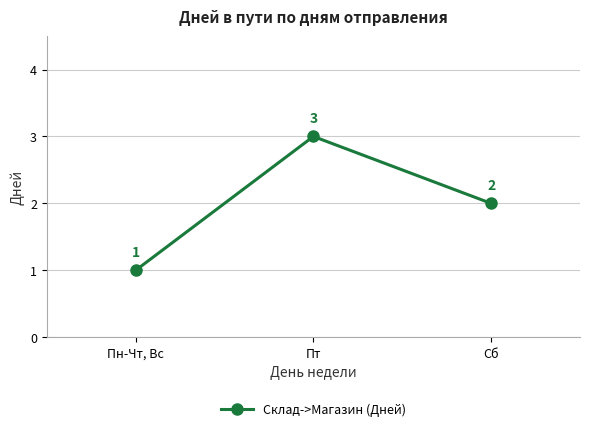

Read the value at Пн-Чт, Вс.

1